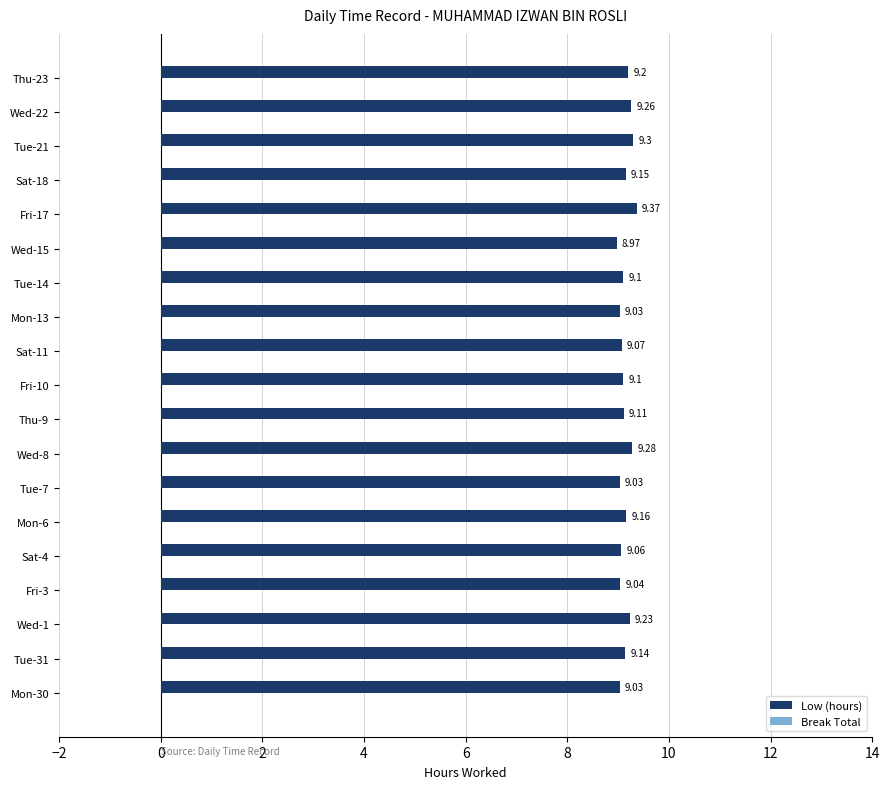

What is the sum of all values?

173.6